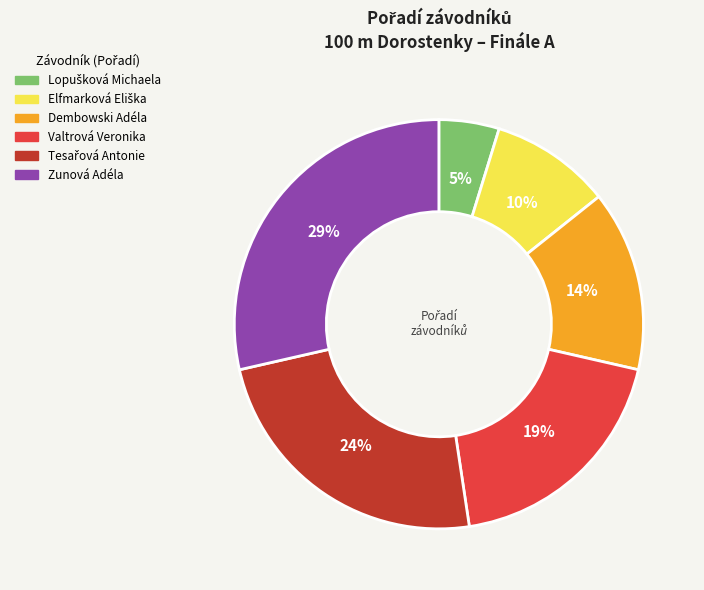

The Dembowski Adéla slice represents 2% of the pie. True or false?

False